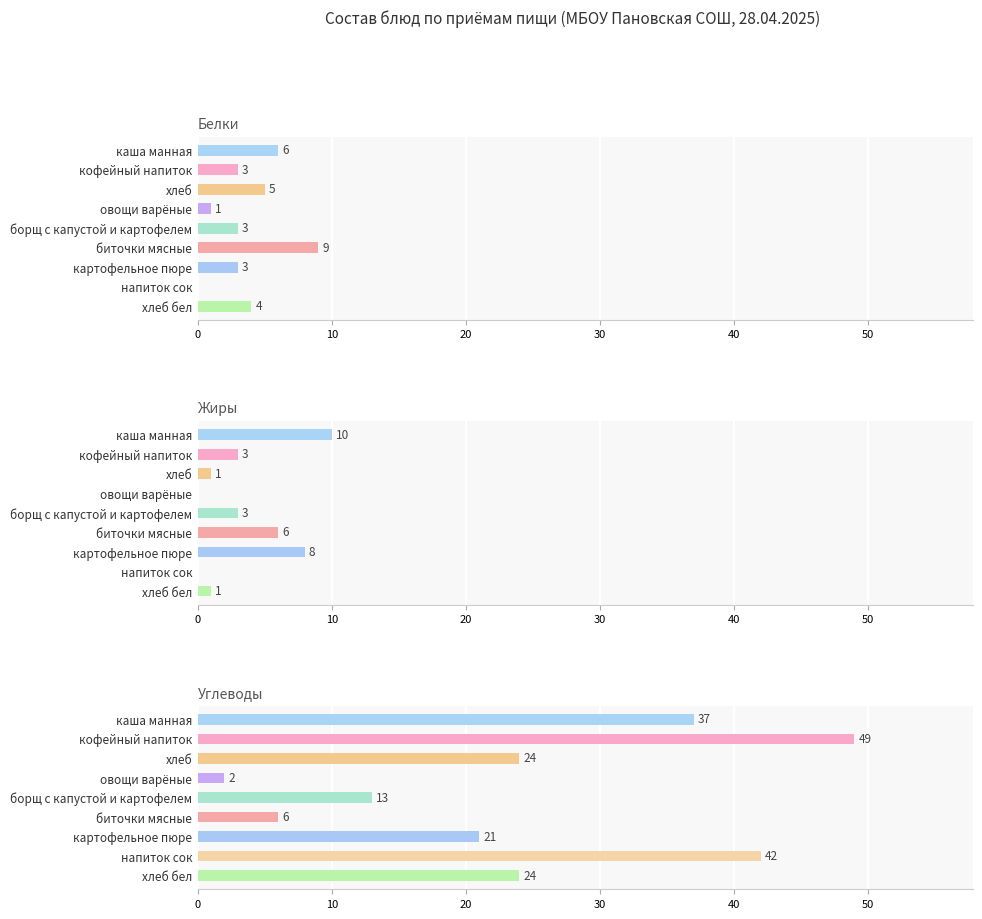

The Жиры series shows 0 at 30. True or false?

True